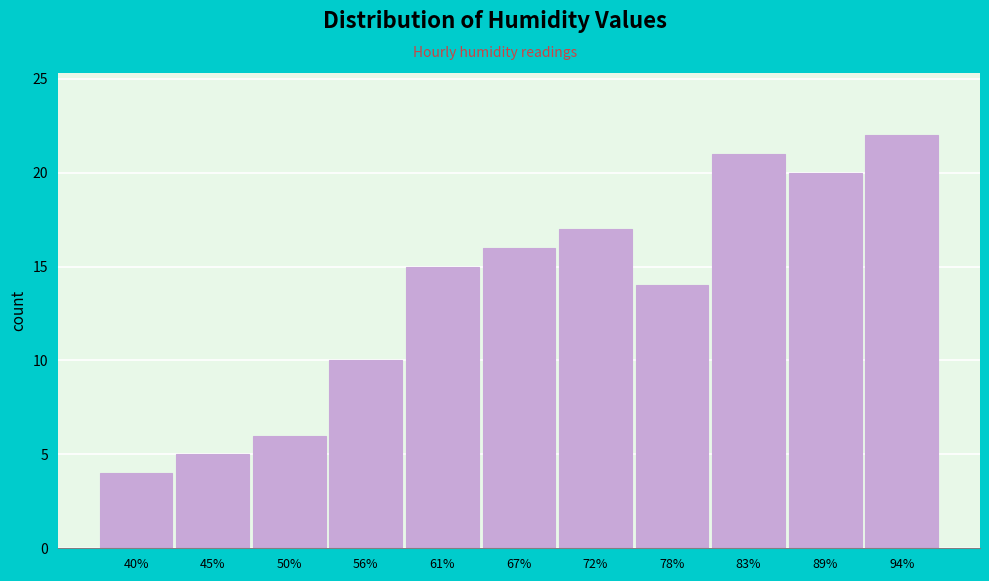

Reading right to left, extract all data points from this chart.

94%=22	89%=20	83%=21	78%=14	72%=17	67%=16	61%=15	56%=10	50%=6	45%=5	40%=4